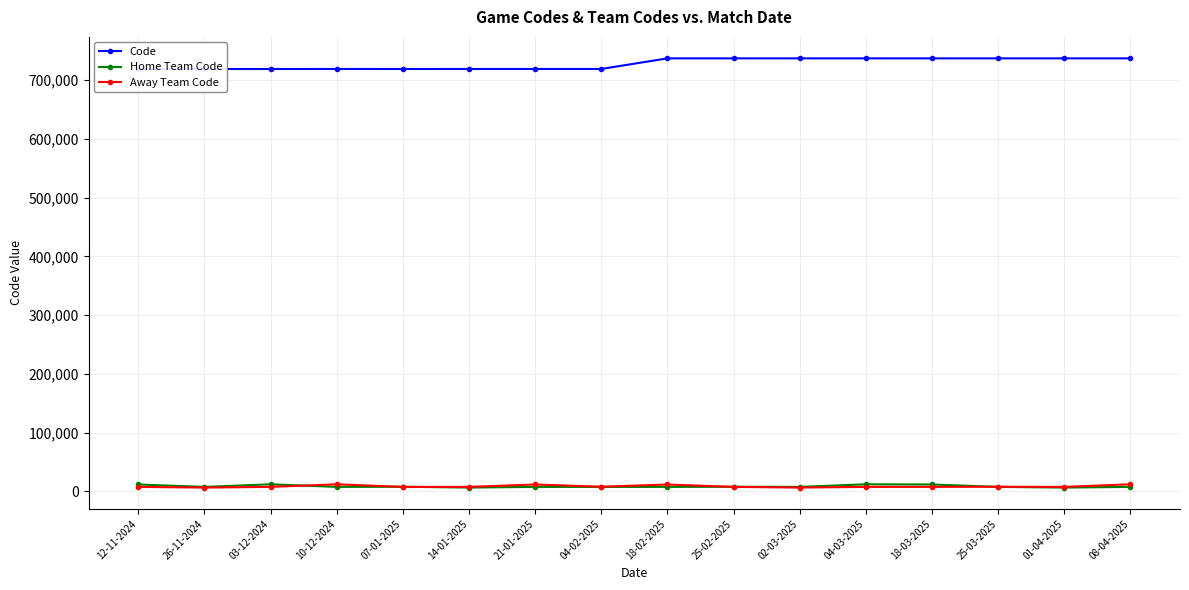

Reading left to right, extract all data points from this chart.

Code: 718864	718867	718871	718899	718883	718895	718892	718911	736961	736965	736967	736972	736976	736980	736982	736987
Home Team Code: 11812	7731	12143	7731	7976	6581	7731	7731	7731	7976	7731	12143	11812	7731	6581	7731
Away Team Code: 7731	6581	7731	12143	7731	7731	11812	7976	11812	7731	6581	7731	7731	7976	7731	12143